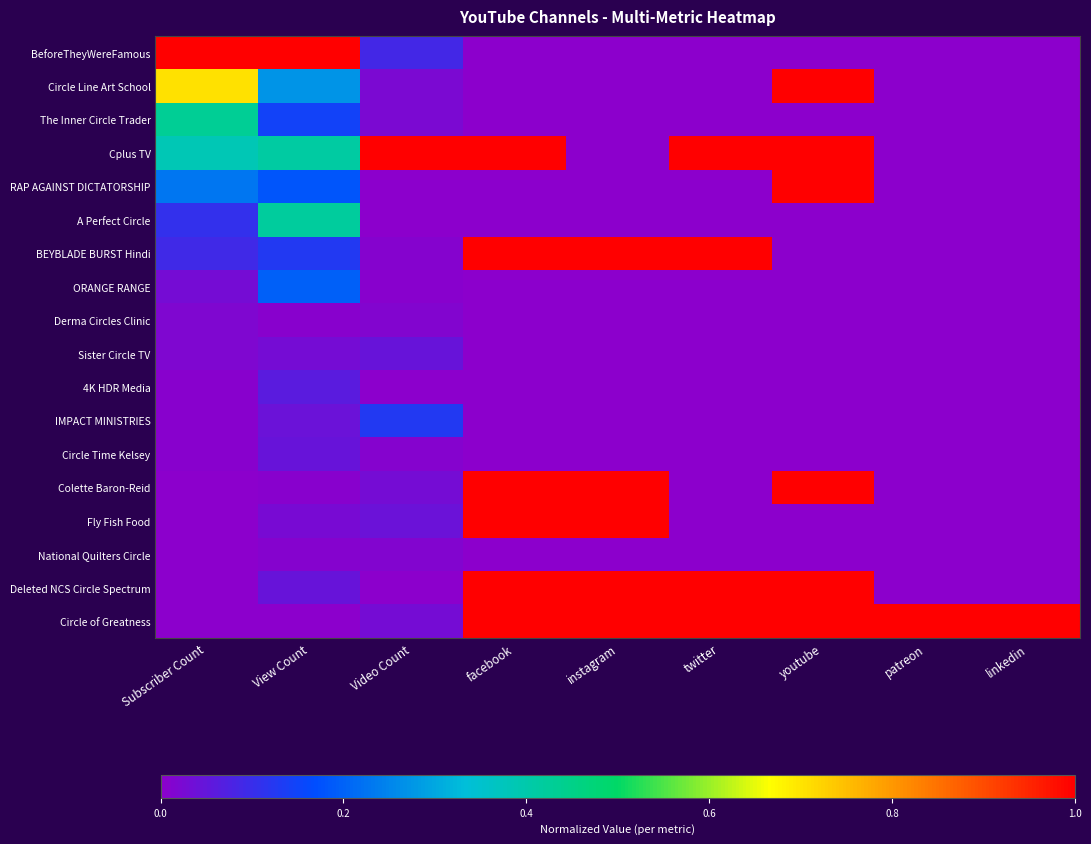

At which category does the chart reach its minimum across all series?

facebook